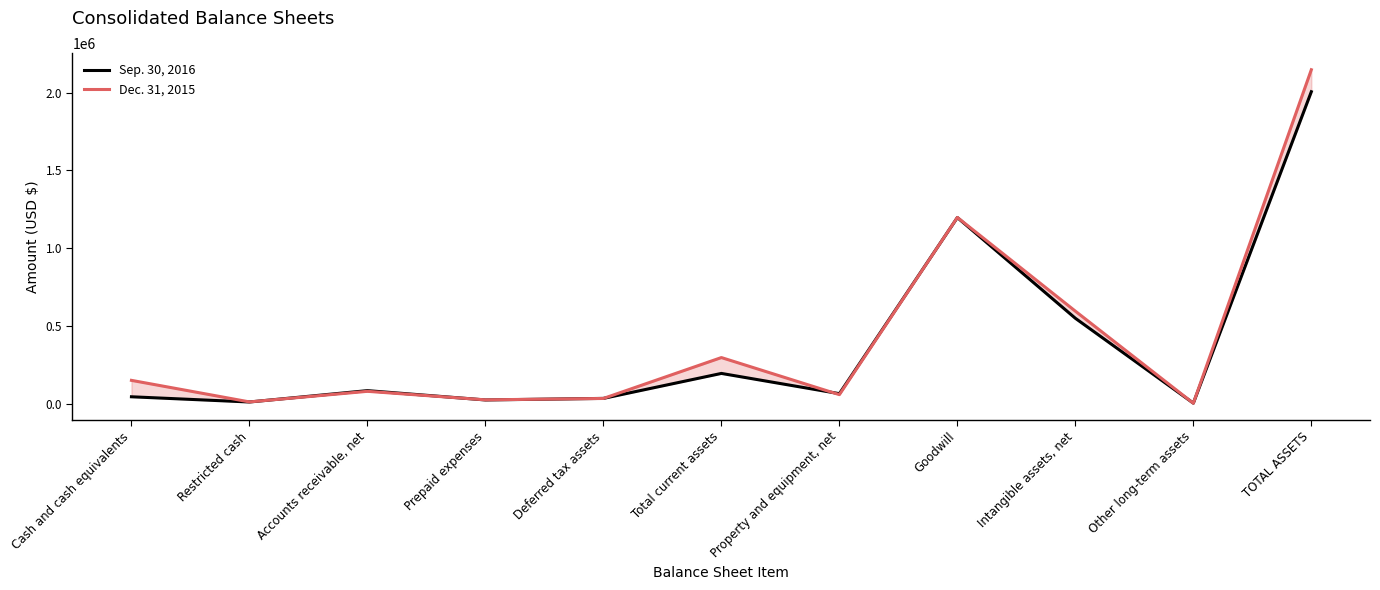

Where is the first local maximum for Dec. 31, 2015?

Accounts receivable, net